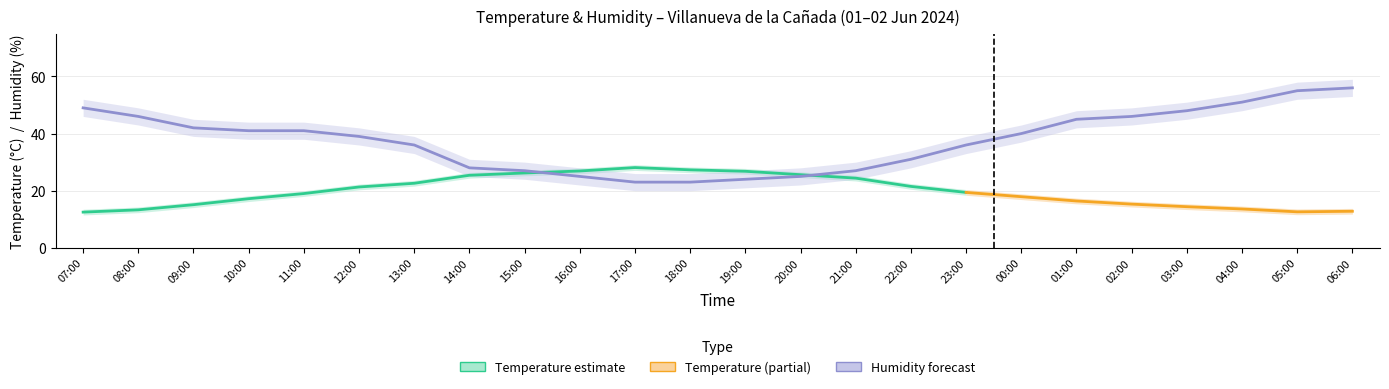

Reading left to right, extract all data points from this chart.

Temperature: 12.5	13.3	15.1	17.2	19.0	21.3	22.6	25.4	26.2	26.9	28.1	27.3	26.8	25.6	24.4	21.5	19.4	17.9	16.4	15.3	14.4	13.6	12.6	12.8
Temp_upper: 13.5	14.3	16.1	18.2	20.0	22.3	23.6	26.4	27.2	27.9	29.1	28.3	27.8	26.6	25.4	22.5	20.4	18.9	17.4	16.3	15.4	14.6	13.6	13.8
Temp_lower: 11.5	12.3	14.1	16.2	18.0	20.3	21.6	24.4	25.2	25.9	27.1	26.3	25.8	24.6	23.4	20.5	18.4	16.9	15.4	14.3	13.4	12.6	11.6	11.8
Humidity: 49.0	46.0	42.0	41.0	41.0	39.0	36.0	28.0	27.0	25.0	23.0	23.0	24.0	25.0	27.0	31.0	36.0	40.0	45.0	46.0	48.0	51.0	55.0	56.0
Humidity_upper: 52.0	49.0	45.0	44.0	44.0	42.0	39.0	31.0	30.0	28.0	26.0	26.0	27.0	28.0	30.0	34.0	39.0	43.0	48.0	49.0	51.0	54.0	58.0	59.0
Humidity_lower: 46.0	43.0	39.0	38.0	38.0	36.0	33.0	25.0	24.0	22.0	20.0	20.0	21.0	22.0	24.0	28.0	33.0	37.0	42.0	43.0	45.0	48.0	52.0	53.0